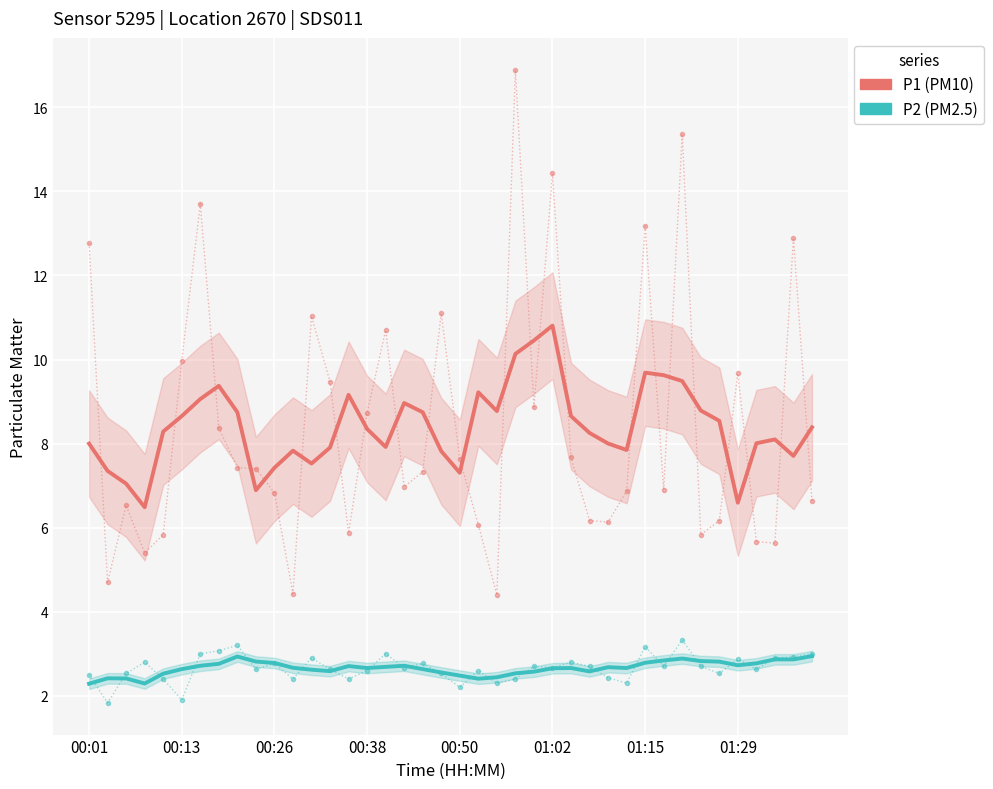

True or false: P2 and P1 cross at least once.

False